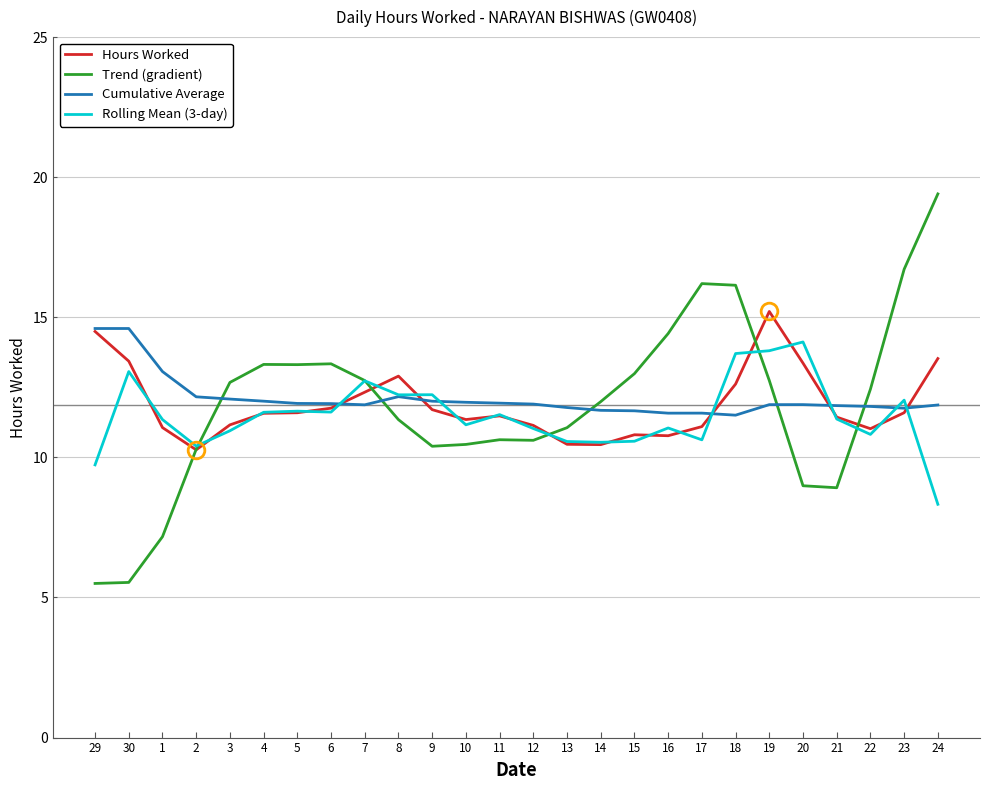

Rank the series by their maximum value, from highest to lowest.

Trend (gradient), Hours Worked, Cumulative Average, Rolling Mean (3-day)